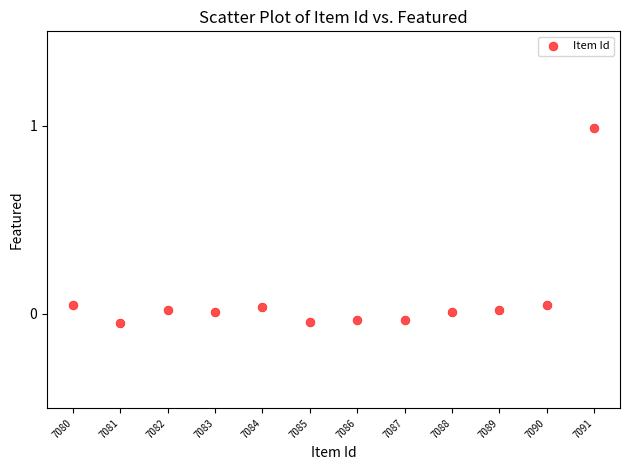

What is the range of X values (max minus min)?

11.0